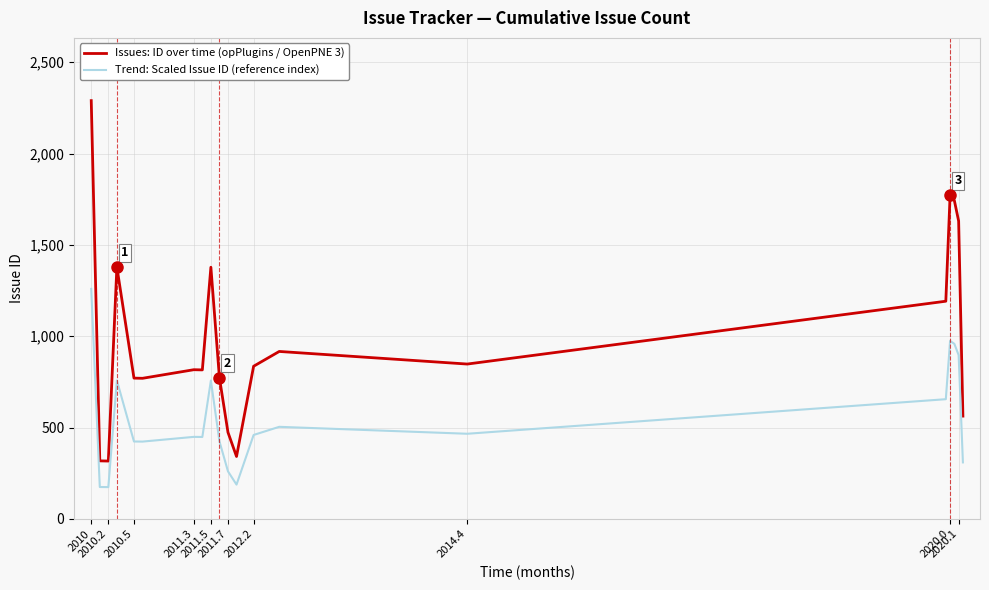

What is the maximum value for Trend: Scaled Issue ID (reference index)?

1259.5